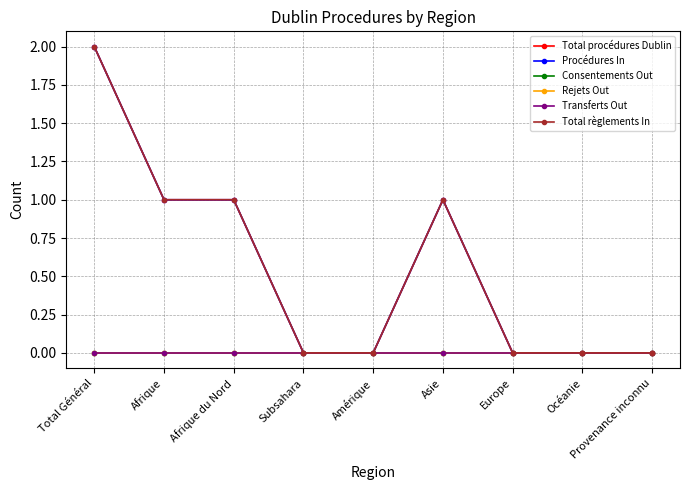

True or false: Transferts Out has more than 1 interior local peaks.

False